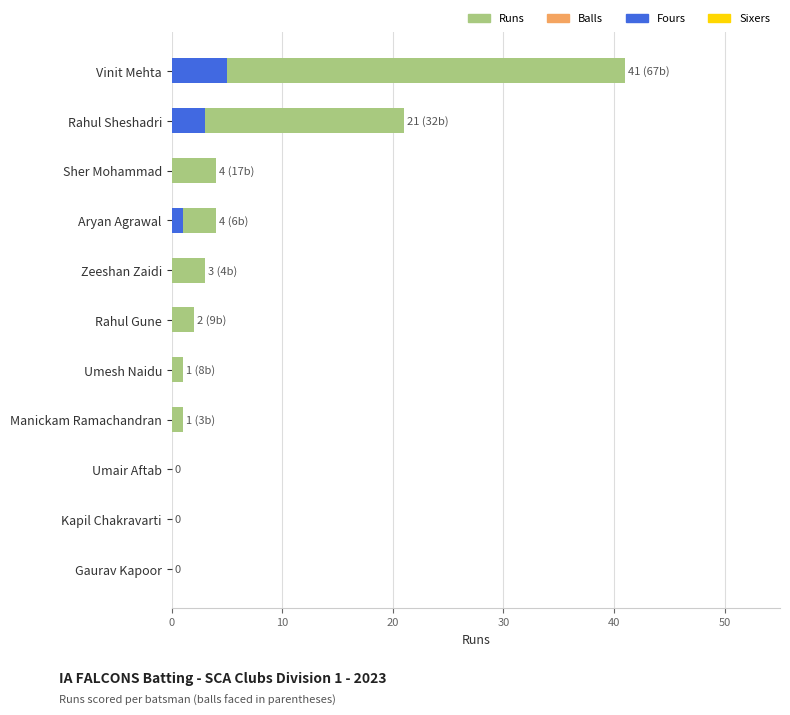

What is the difference between the second highest and minimum values in the Fours series?

3